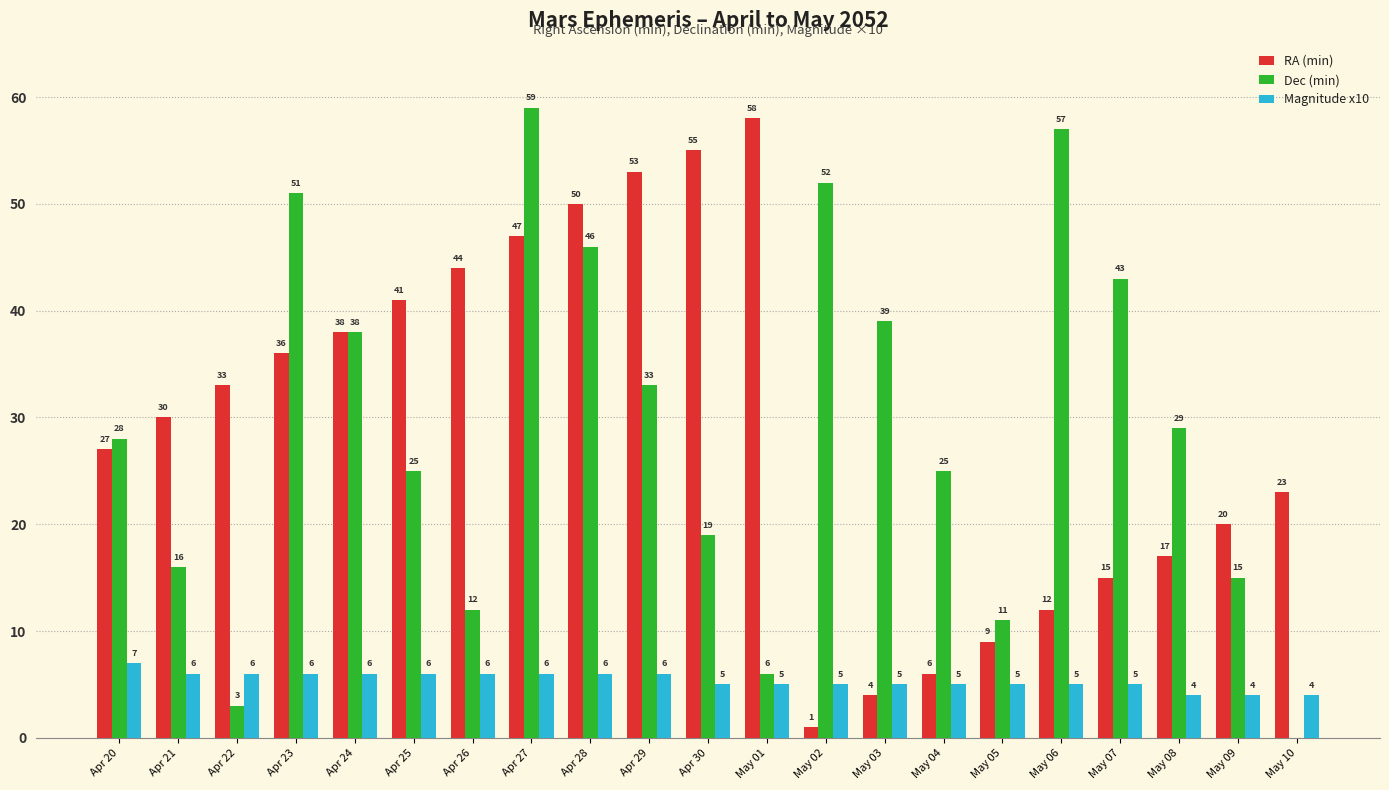

Where does the Magnitude x10 series first go above 5?

Apr 20